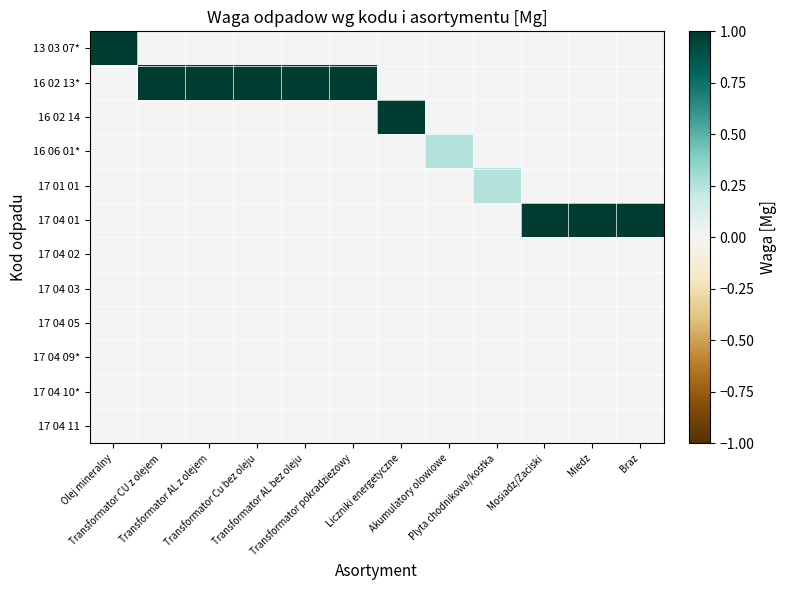

At how many categories does at least one series exceed 0?

12